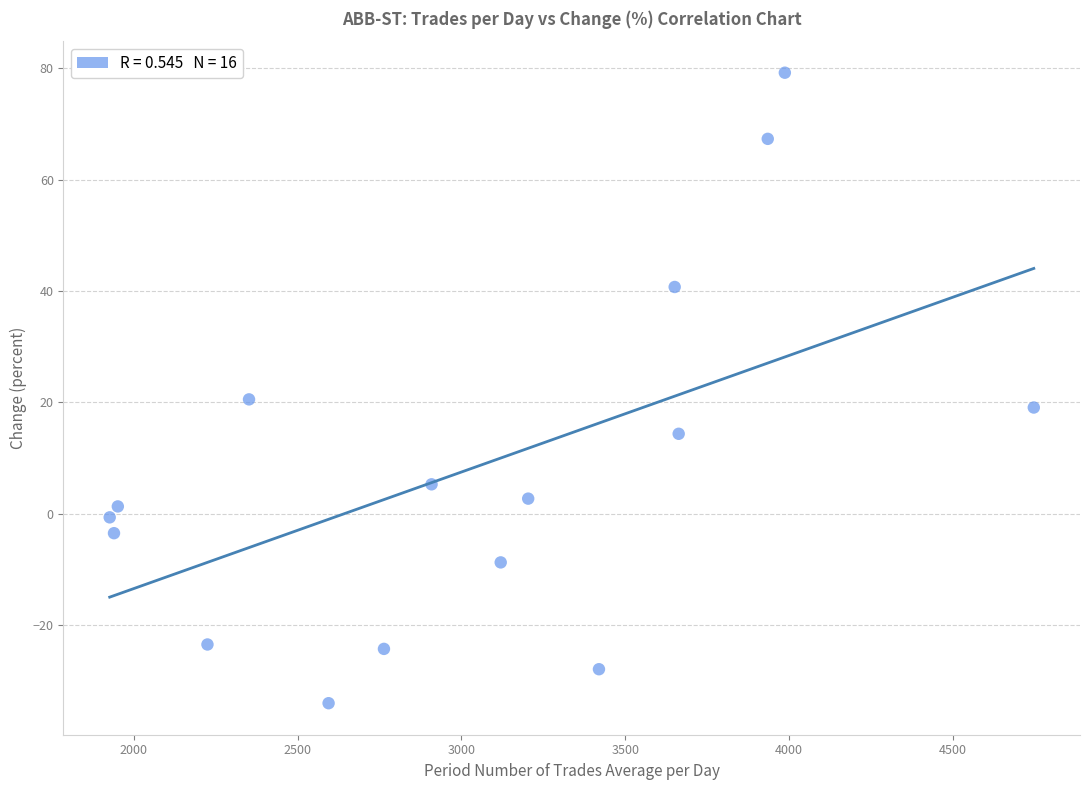

What is the range of X values (max minus min)?

2820.4